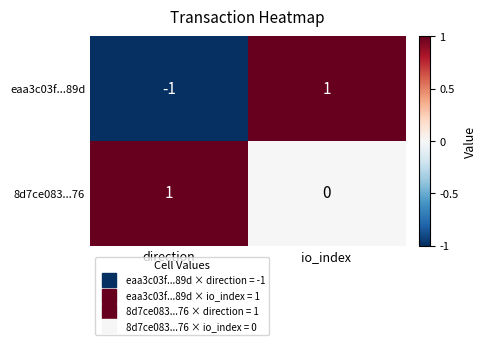

How many values in the eaa3c03f...89d series are below 1?

1